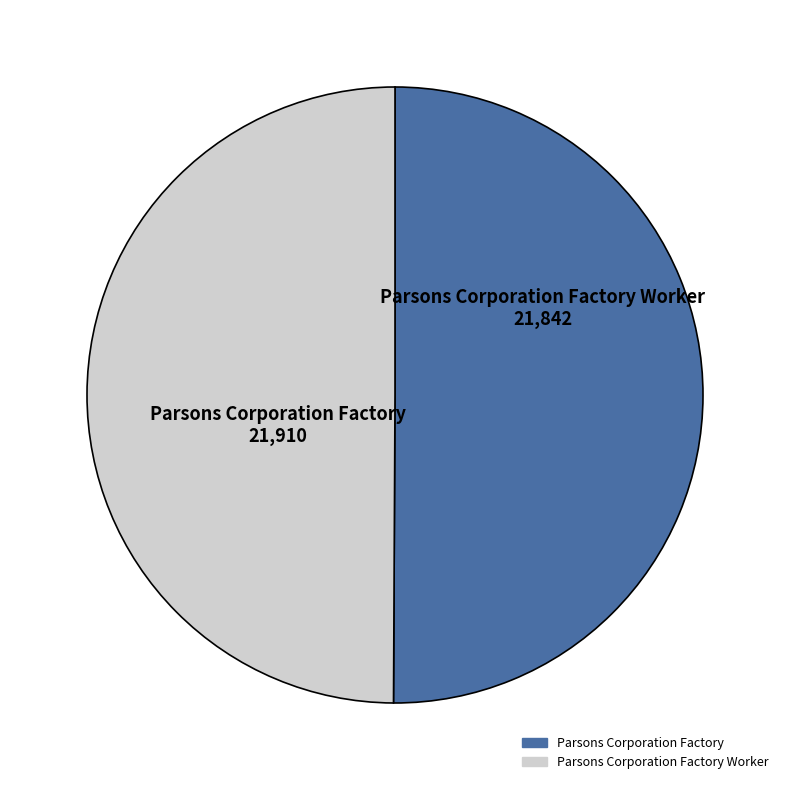

Approximately how many times larger is the value at Parsons Corporation Factory Worker compared to Parsons Corporation Factory?

1.0